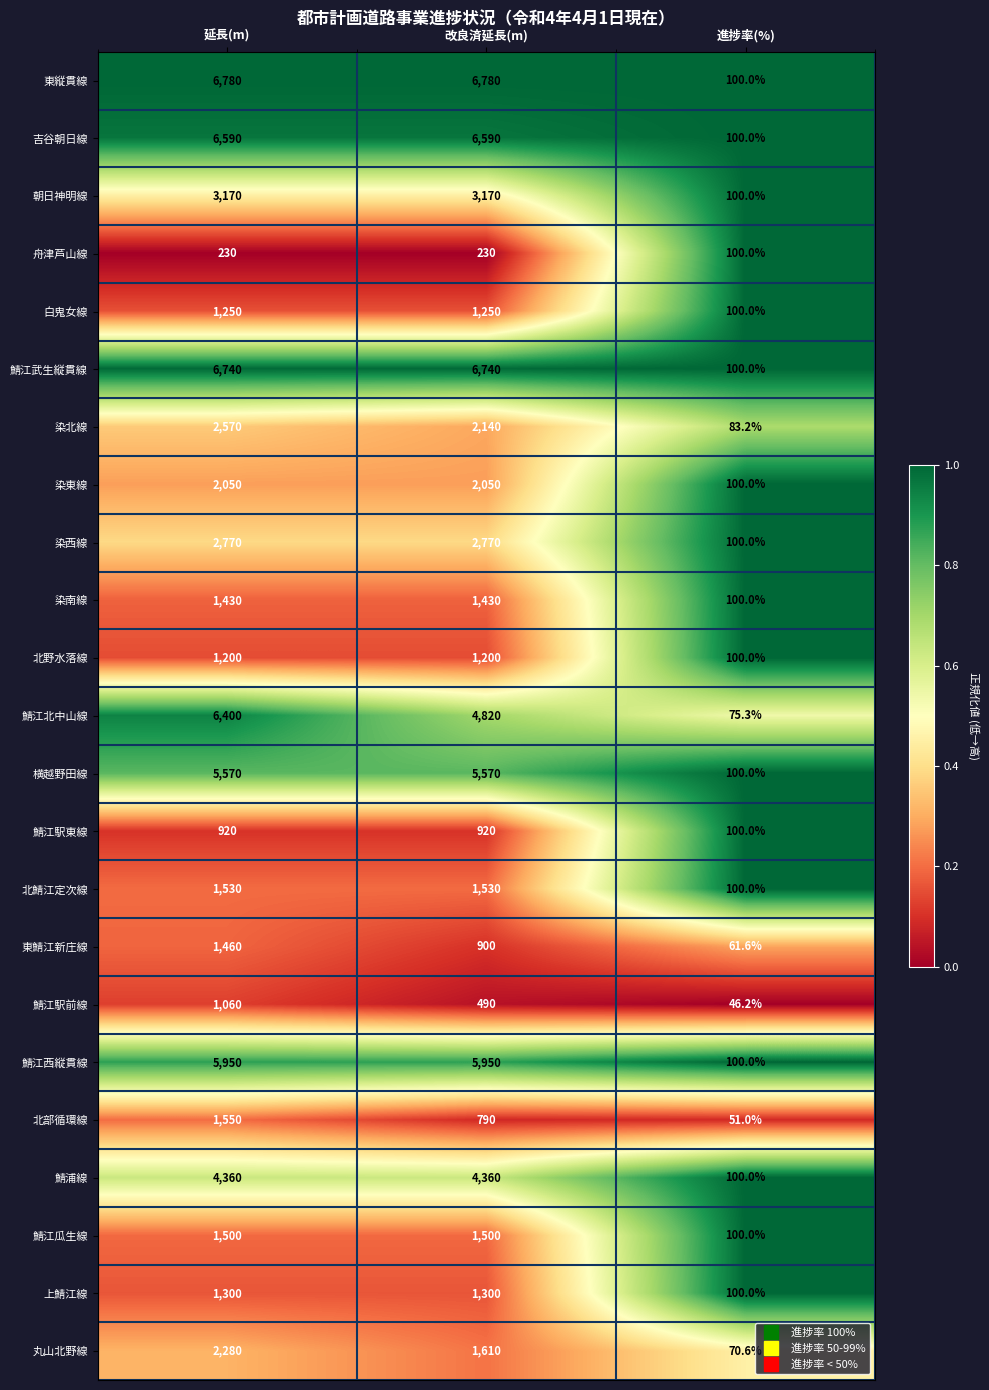

What is the difference between the highest and lowest values at 進捗率(%)?

53.8